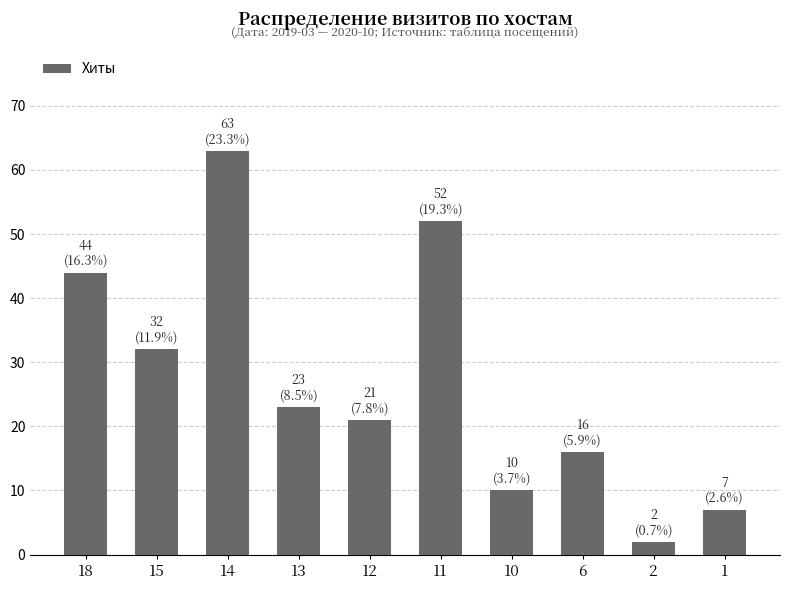

Rank the categories by value from lowest to highest.

2, 1, 10, 6, 12, 13, 15, 18, 11, 14